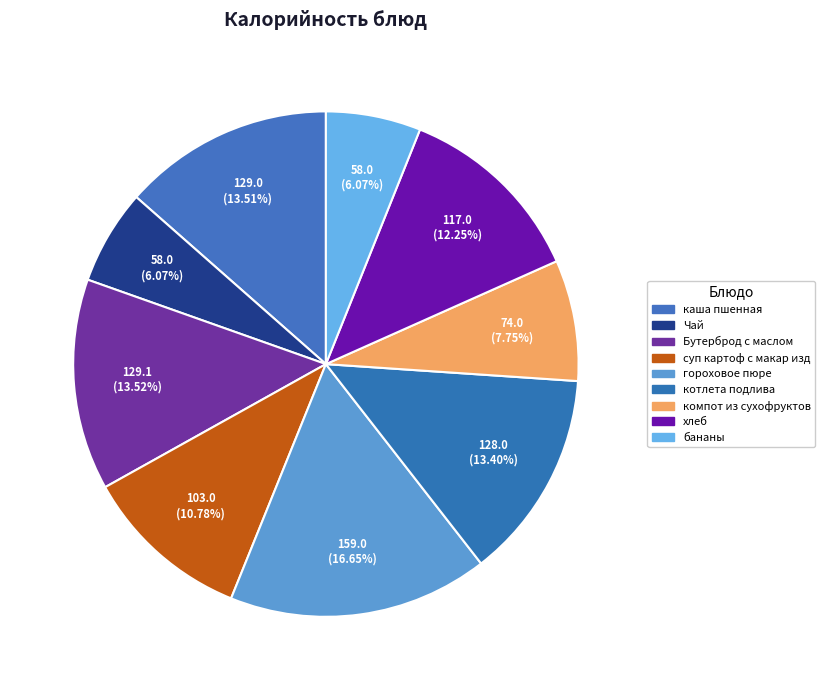

Which category has the smallest portion of the pie?

Чай